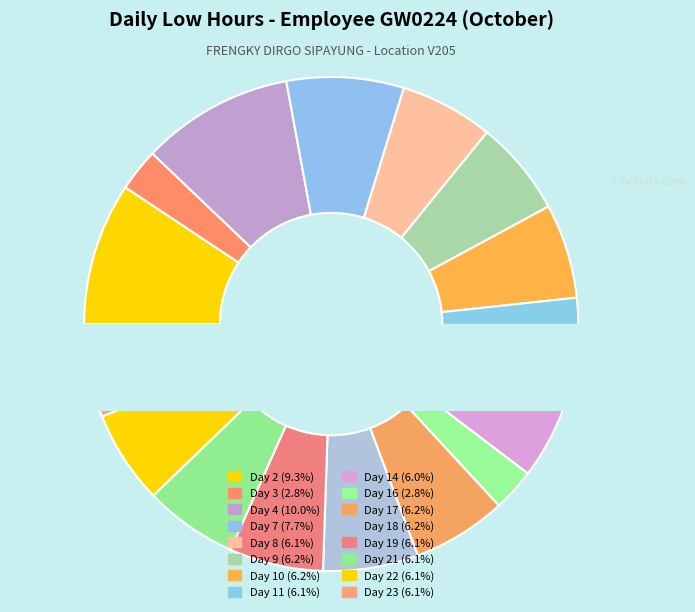

Does Day 3 represent more than half of the total?

No